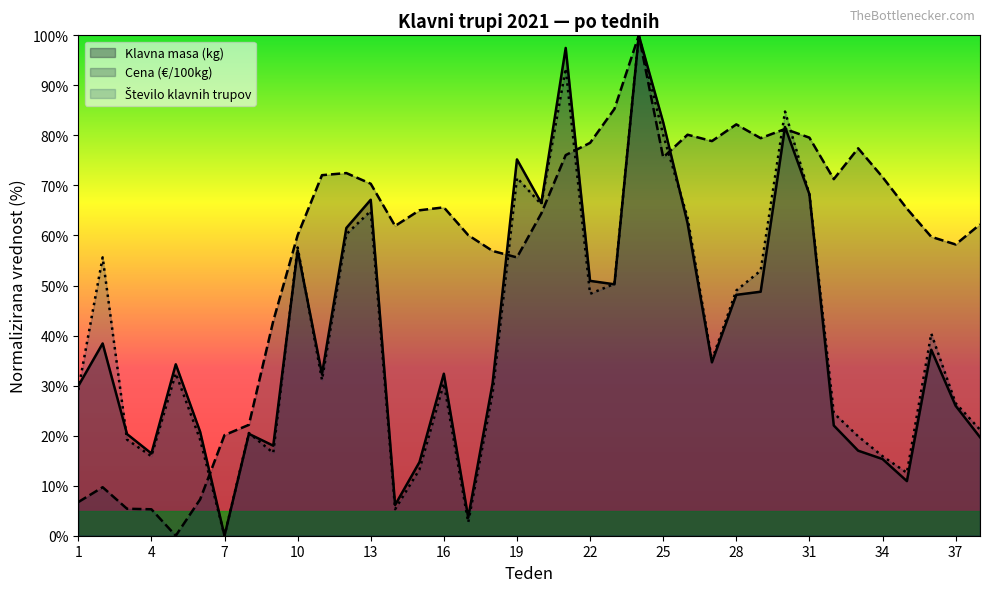

Where is the first local minimum for Število klavnih trupov?

4